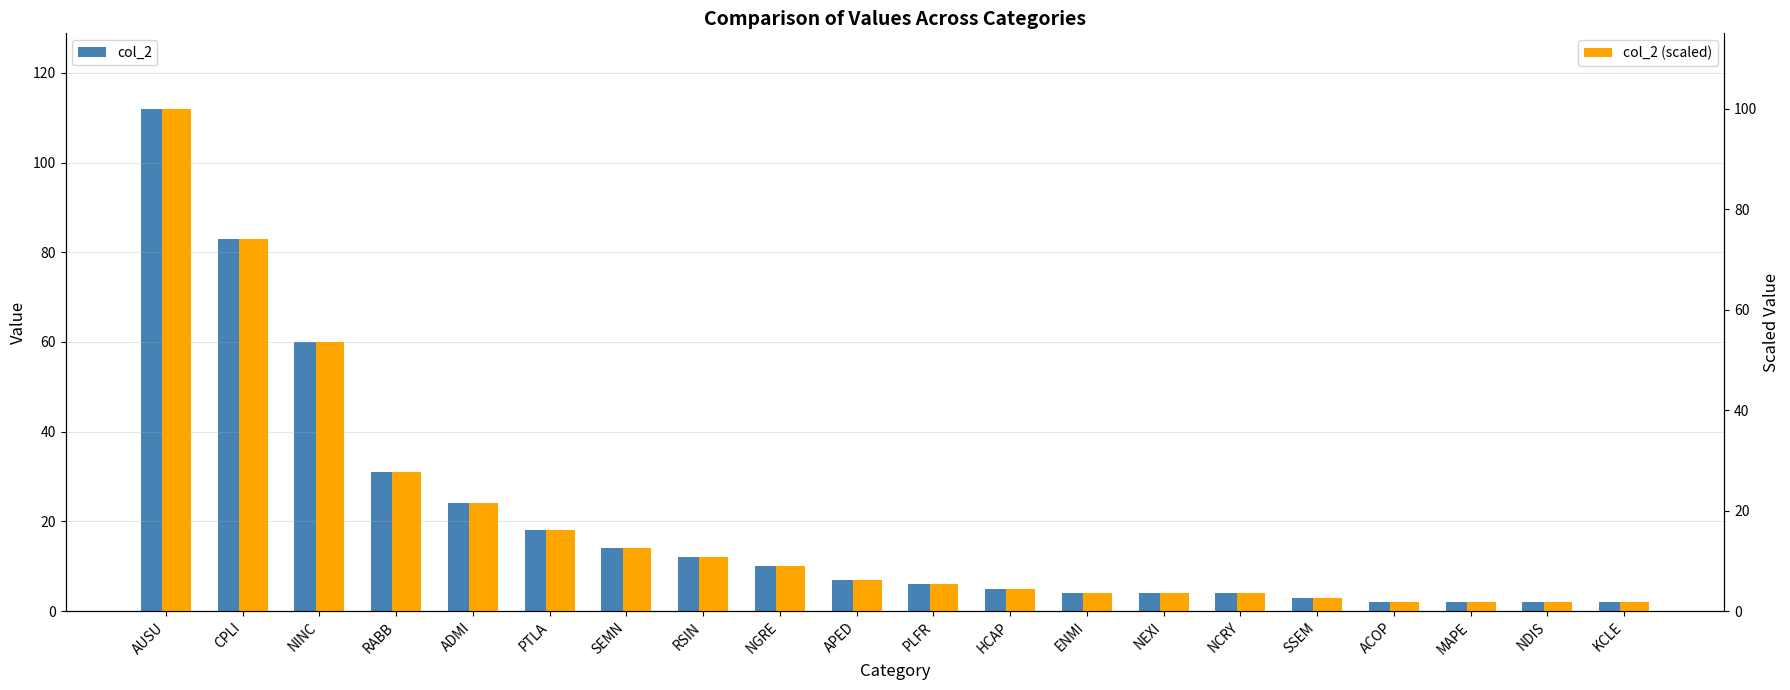

Reading left to right, list all the values displayed in this chart.

col_2: AUSU=112.0	CPLI=83.0	NINC=60.0	RABB=31.0	ADMI=24.0	PTLA=18.0	SEMN=14.0	RSIN=12.0	NGRE=10.0	APED=7.0	PLFR=6.0	HCAP=5.0	ENMI=4.0	NEXI=4.0	NCRY=4.0	SSEM=3.0	ACOP=2.0	MAPE=2.0	NDIS=2.0	KCLE=2.0
col_2 (scaled): AUSU=100.0	CPLI=74.1	NINC=53.6	RABB=27.7	ADMI=21.4	PTLA=16.1	SEMN=12.5	RSIN=10.7	NGRE=8.9	APED=6.2	PLFR=5.4	HCAP=4.5	ENMI=3.6	NEXI=3.6	NCRY=3.6	SSEM=2.7	ACOP=1.8	MAPE=1.8	NDIS=1.8	KCLE=1.8